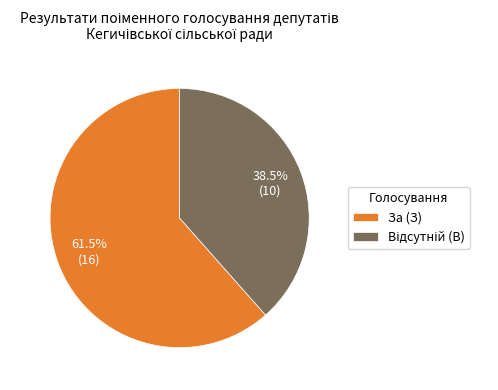

Which category has the biggest portion of the pie?

За (З)